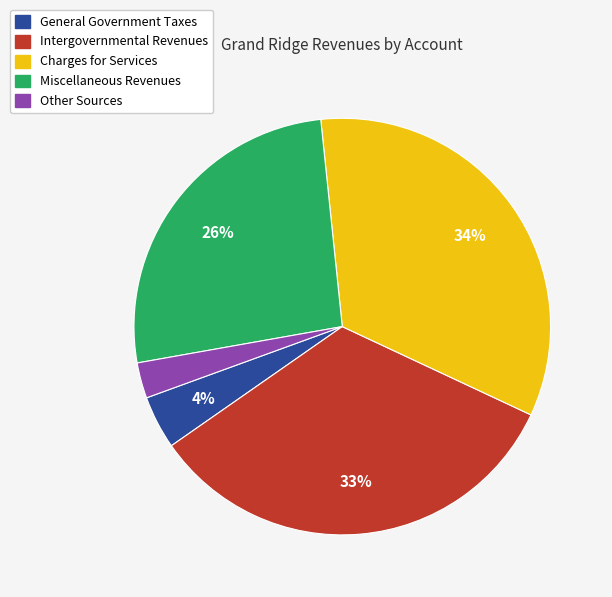

What is the ratio of the value at Miscellaneous Revenues to the value at Charges for Services?

0.8